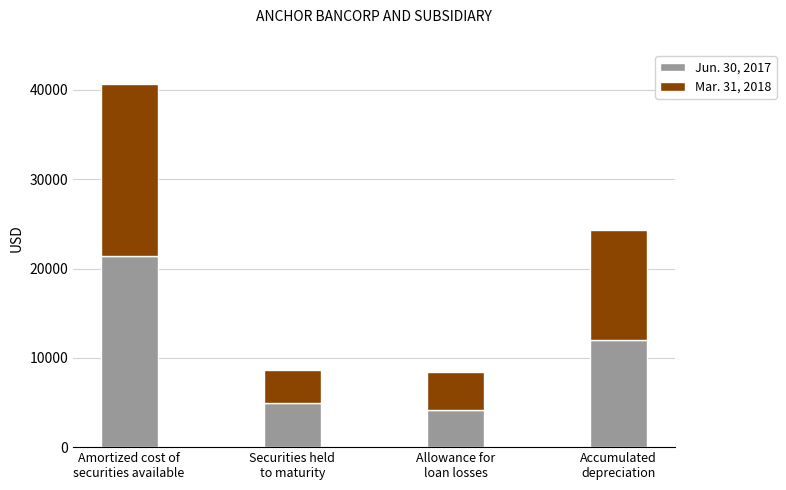

What is the lowest value of the Jun. 30, 2017 series?

4106